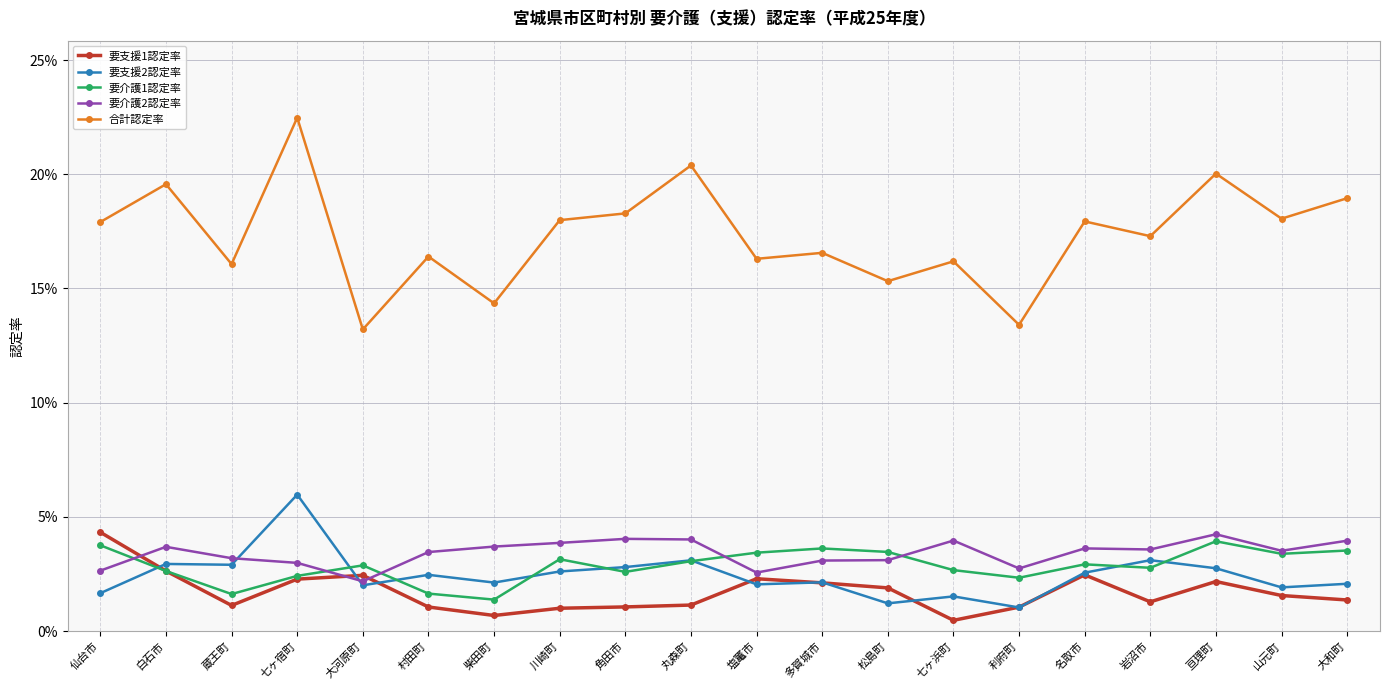

What are all the series names shown in the legend?

要支援1認定率, 要支援2認定率, 要介護1認定率, 要介護2認定率, 合計認定率